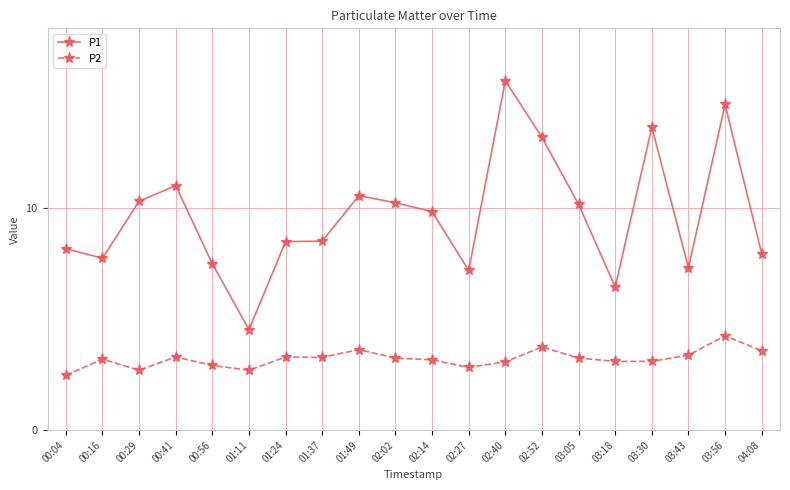

How many series are shown in this chart?

2